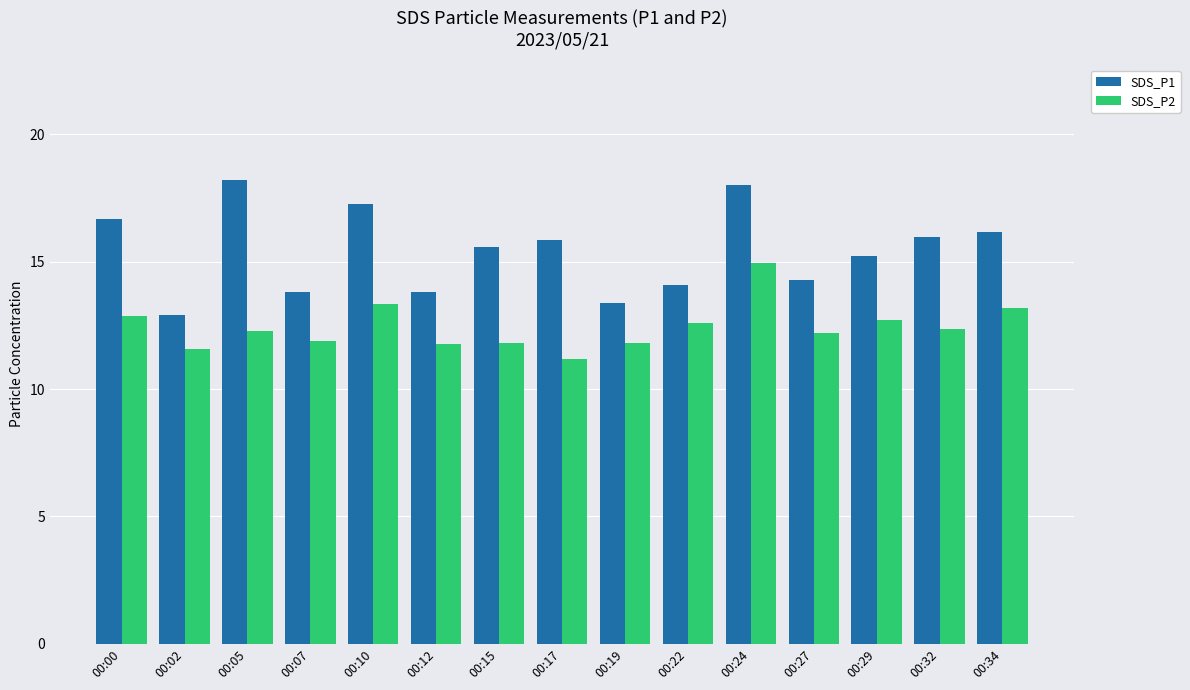

What is the maximum value shown in the chart?

18.2